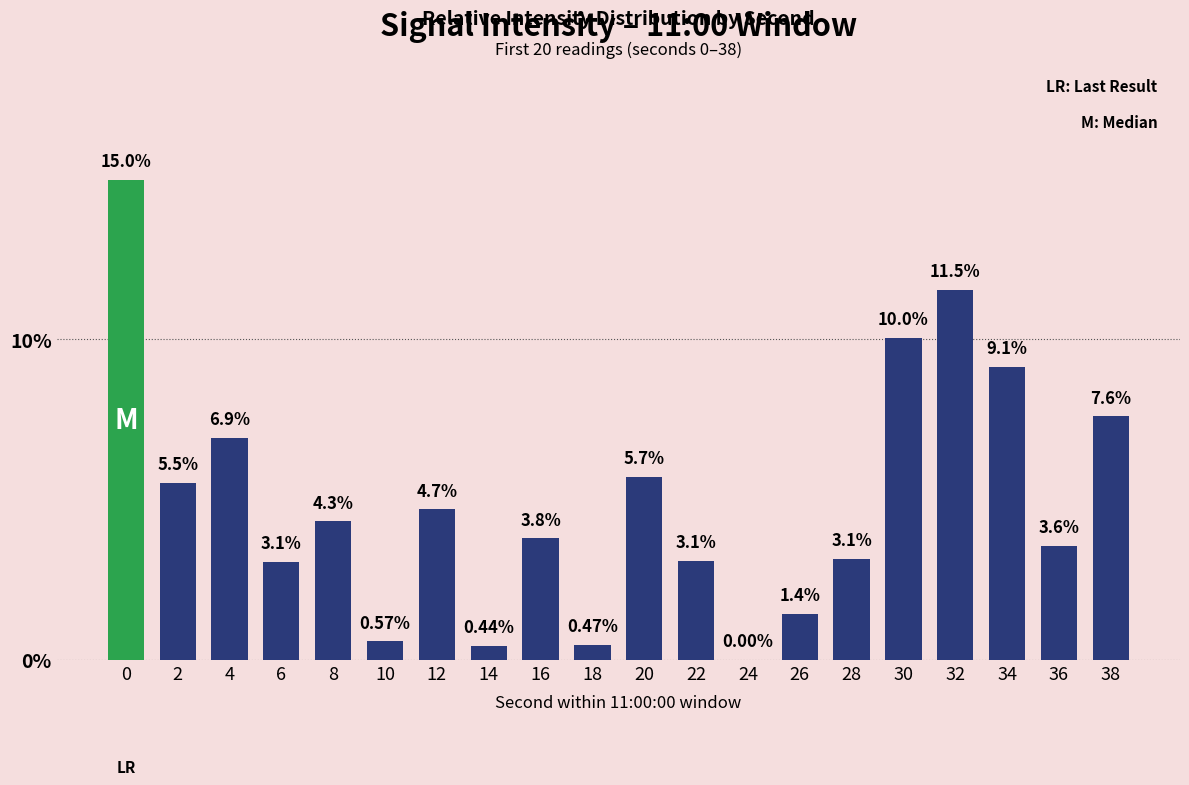

True or false: the data shows 4.8 at 6.

False